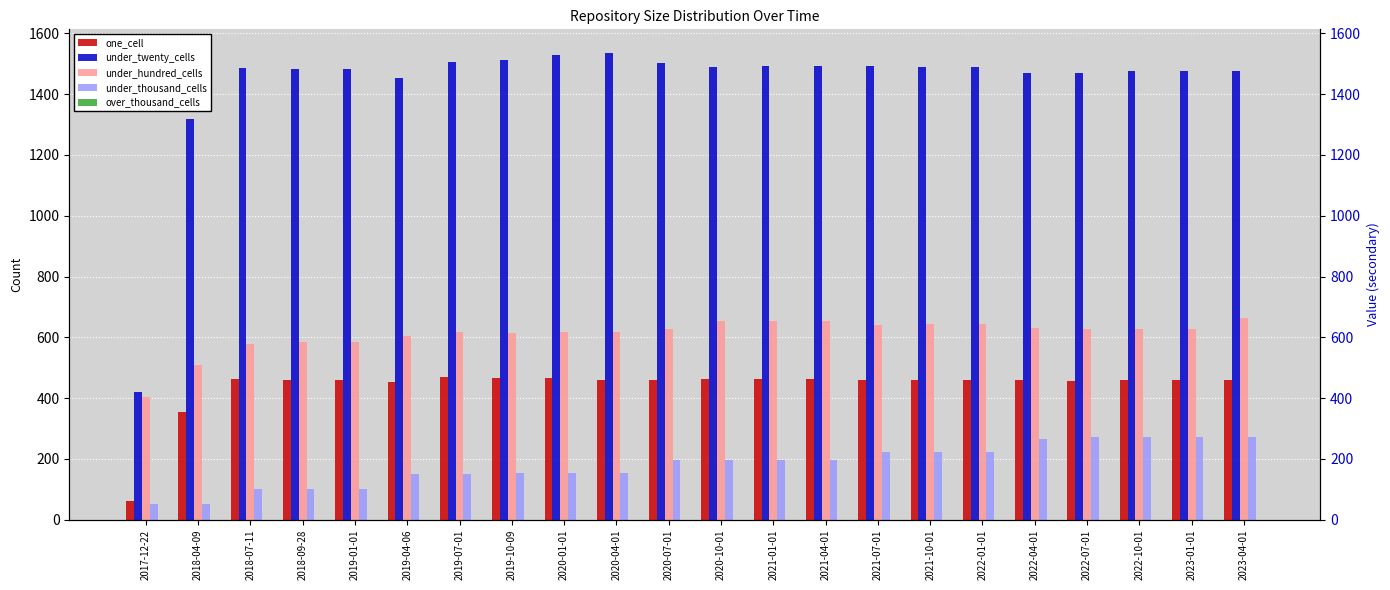

The under_twenty_cells series shows 2074 at 2021-10-01. True or false?

False